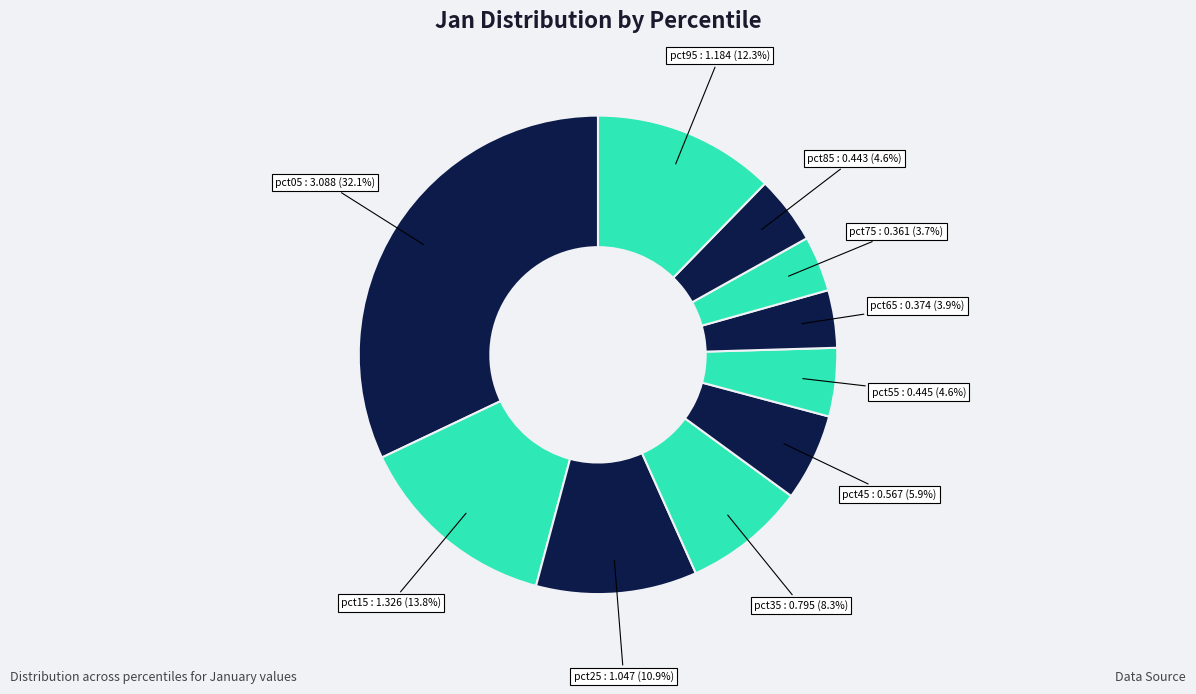

Is there a majority slice in this chart?

No